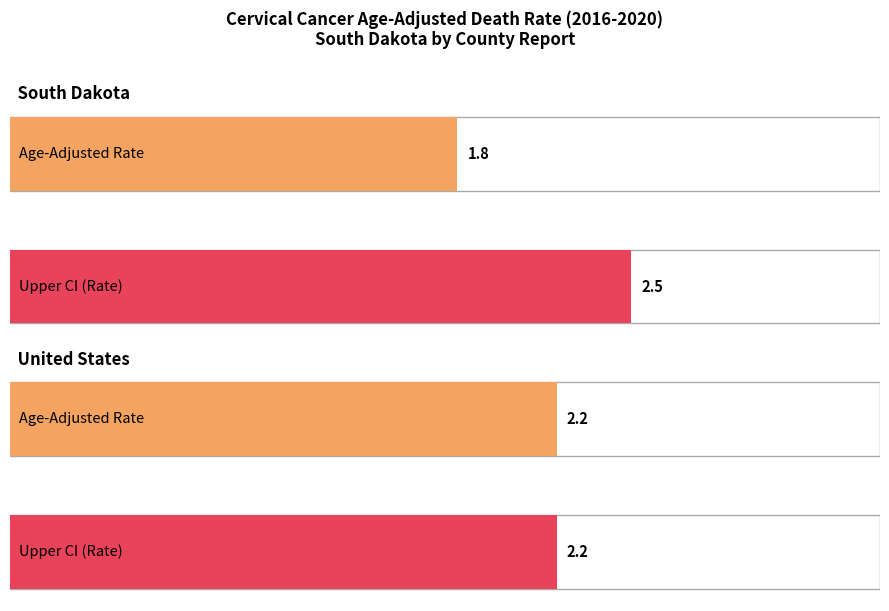

How many groups of bars are there?

2